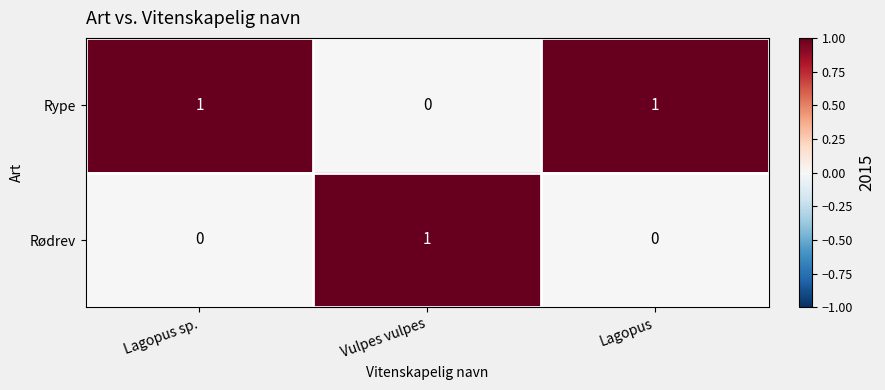

Rank the series by their average value, from lowest to highest.

Rødrev, Rype